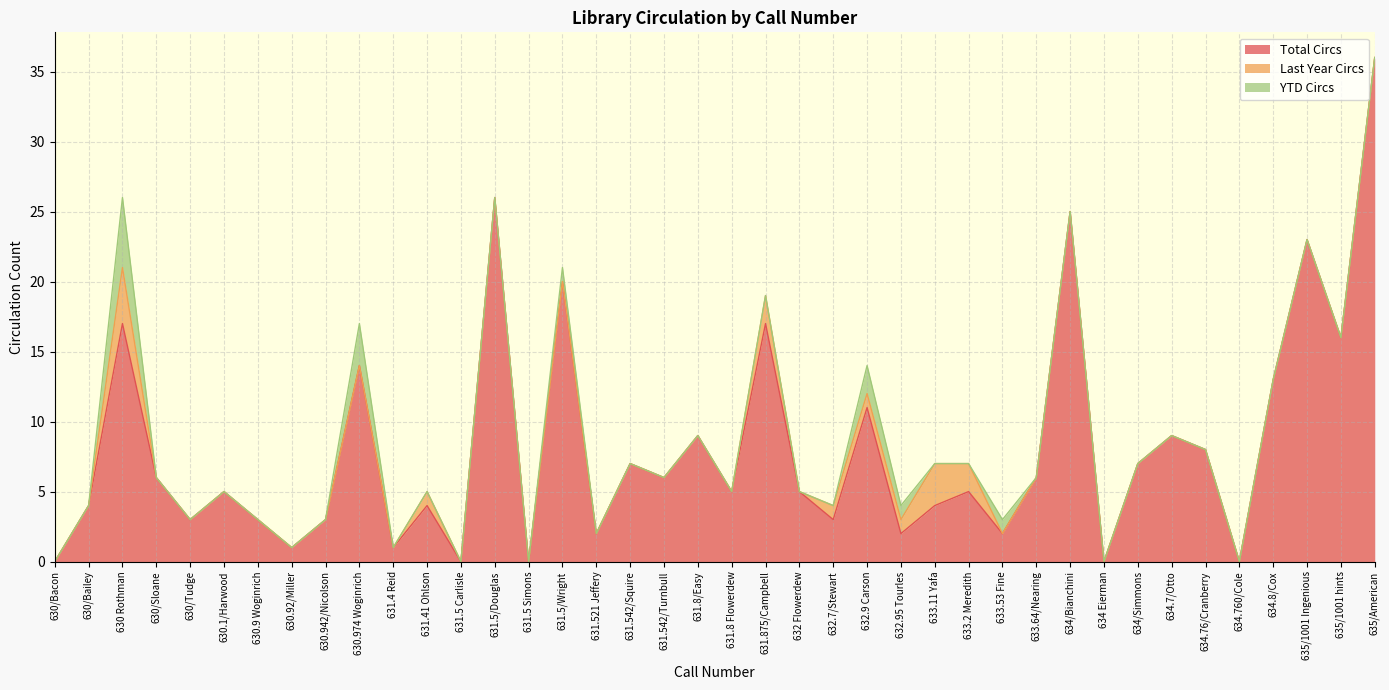

How many distinct data groups are displayed?

3